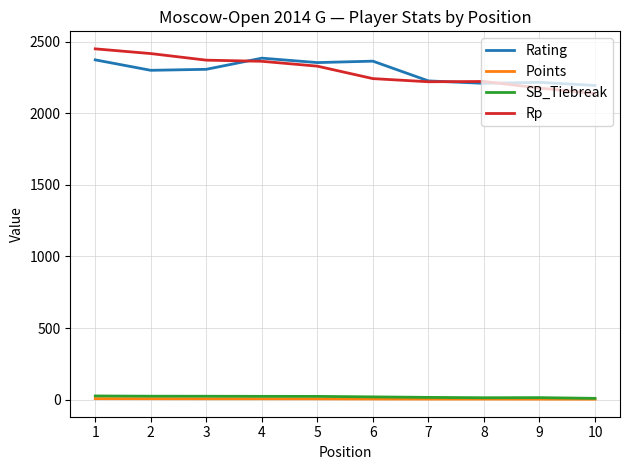

What is the difference between the maximum and minimum values in the Points series?

4.0